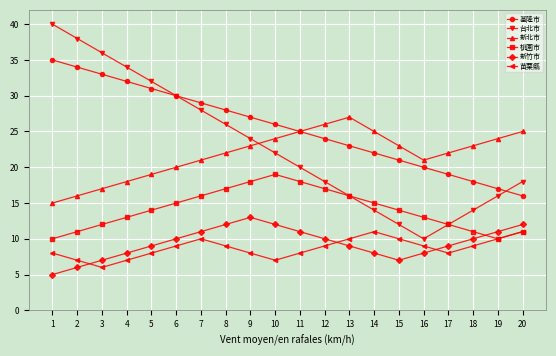

How many lines are shown in the chart?

6